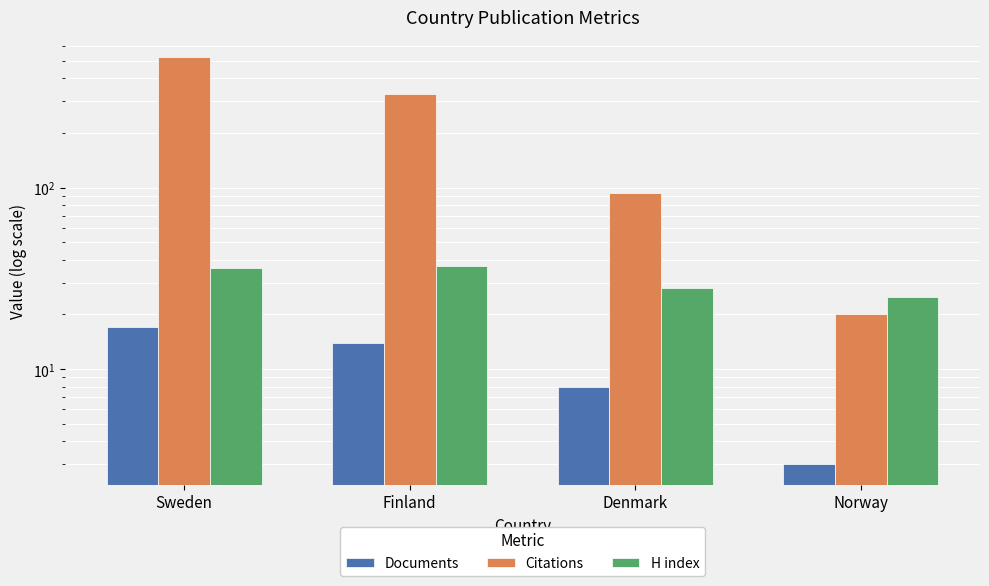

At how many categories does at least one series exceed 29?

3